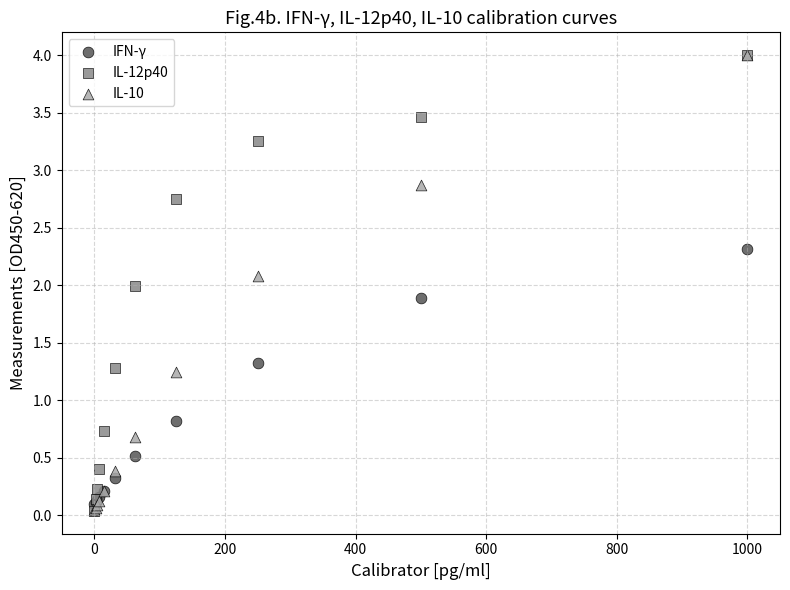

In the IFN-γ series, what Y value is closest to 1?

0.8